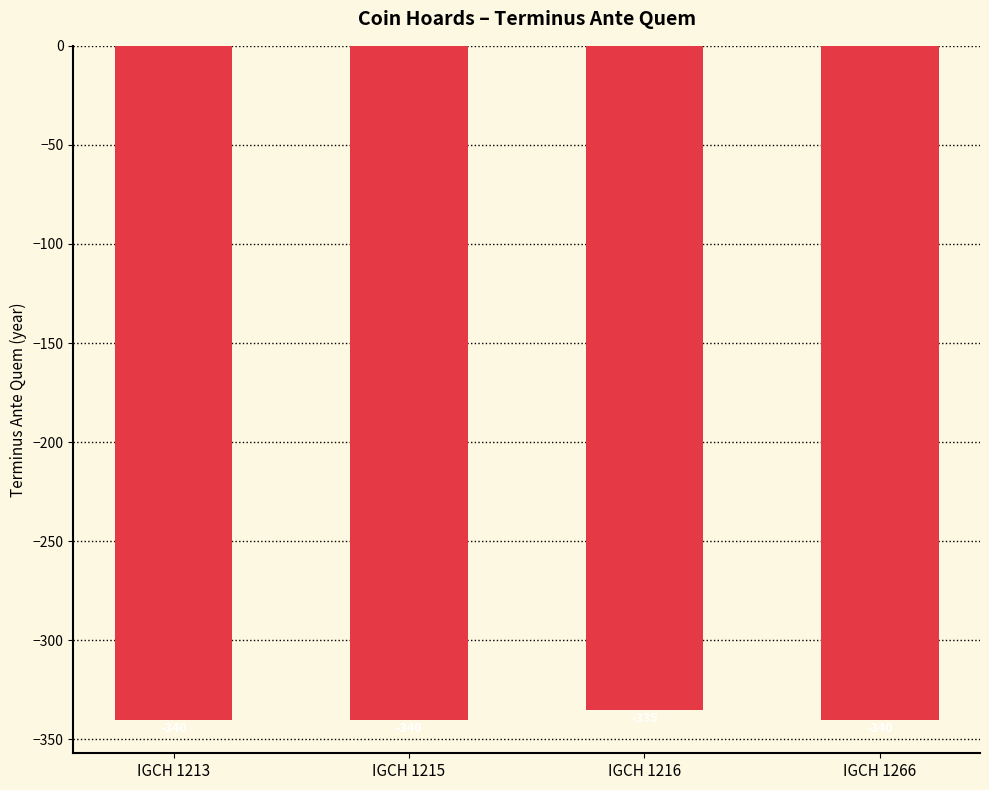

Reading left to right, extract all data points from this chart.

-340	-340	-335	-340